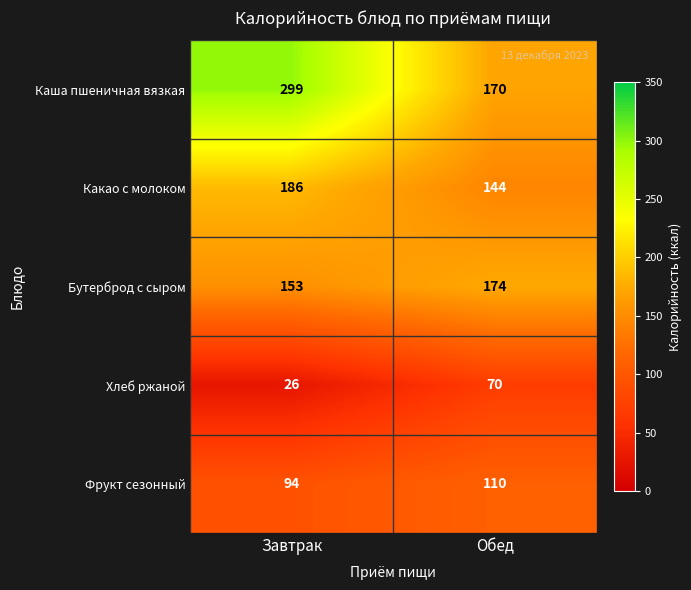

What is the sum of the Фрукт сезонный values at Завтрак and Обед?

204